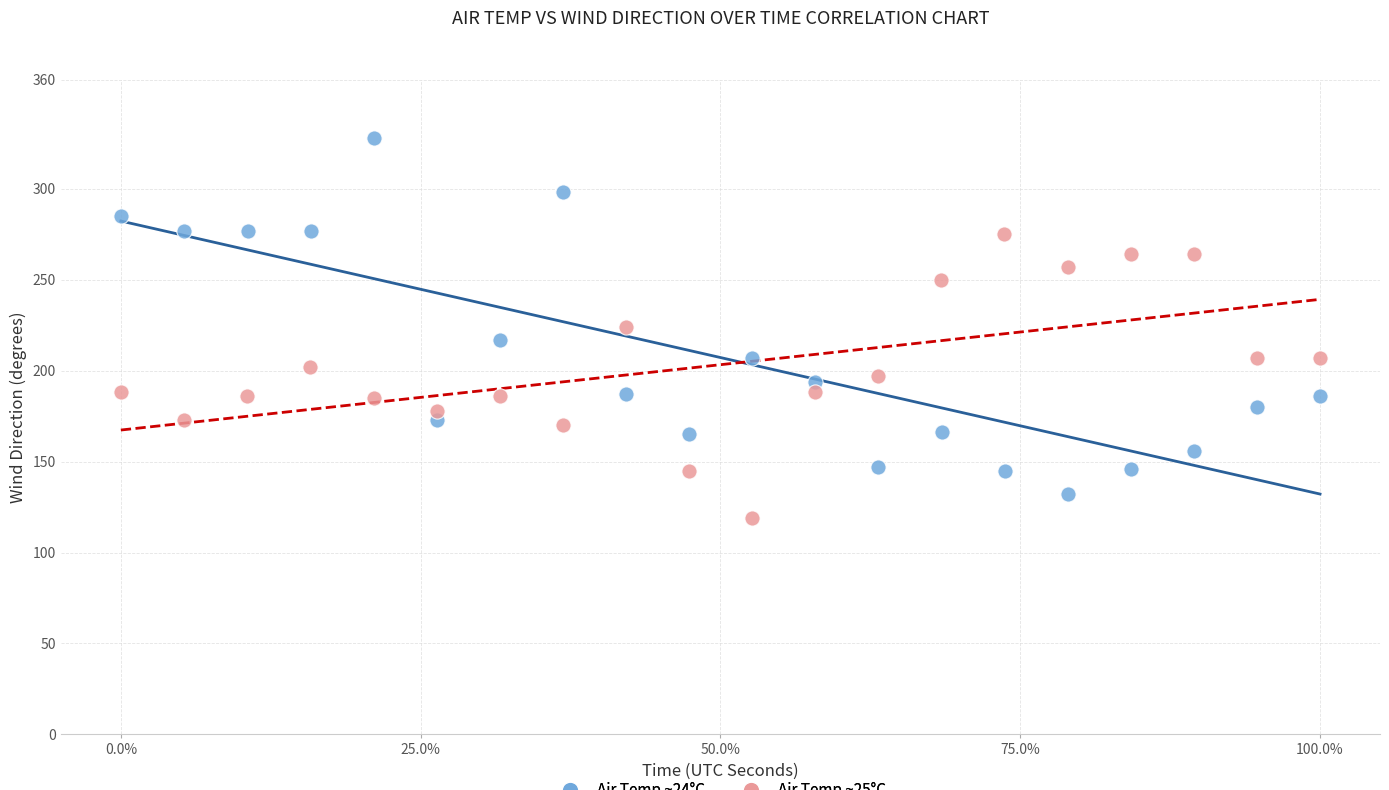

What are all the series names shown in the legend?

Air Temp ~24°C, Air Temp ~25°C